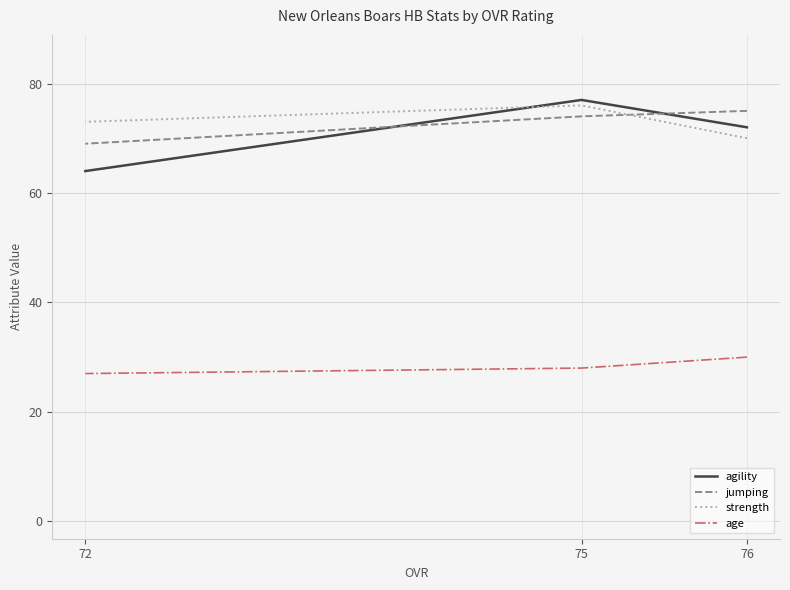

What is the average value of the strength series?

73